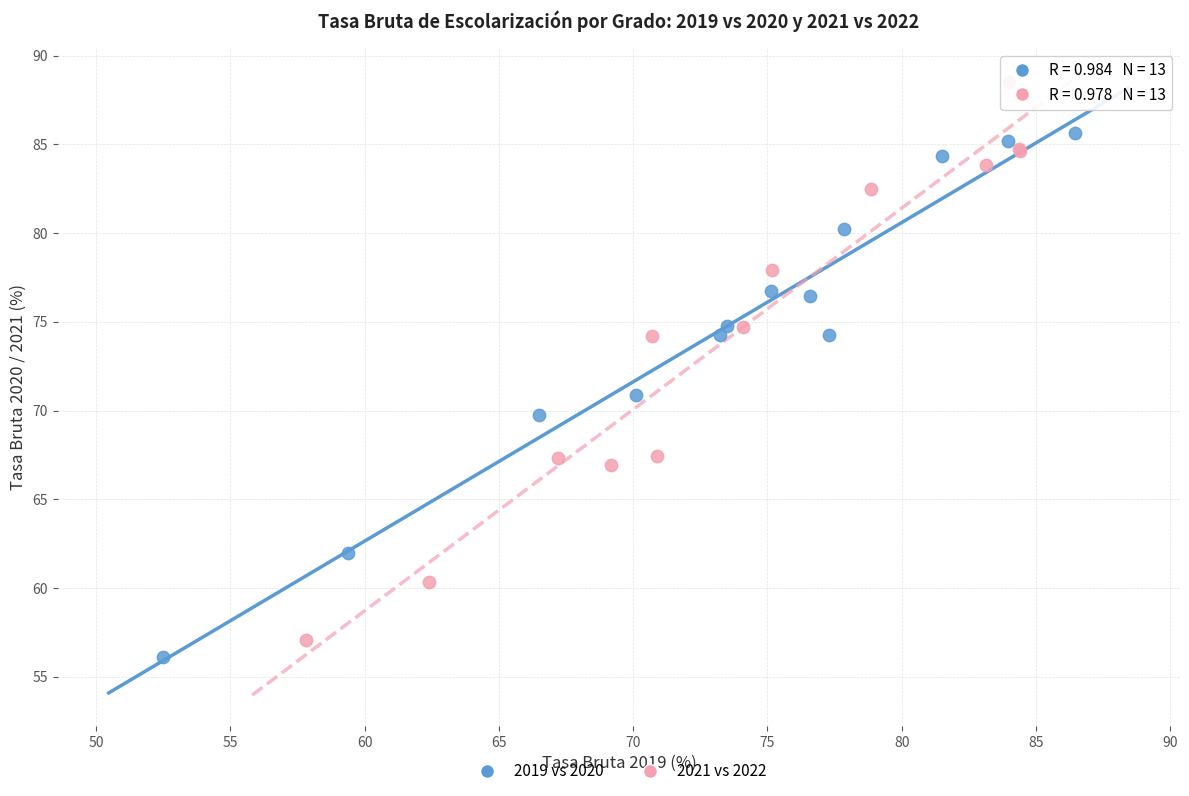

Which series reaches the maximum Y coordinate?

2021 vs 2022